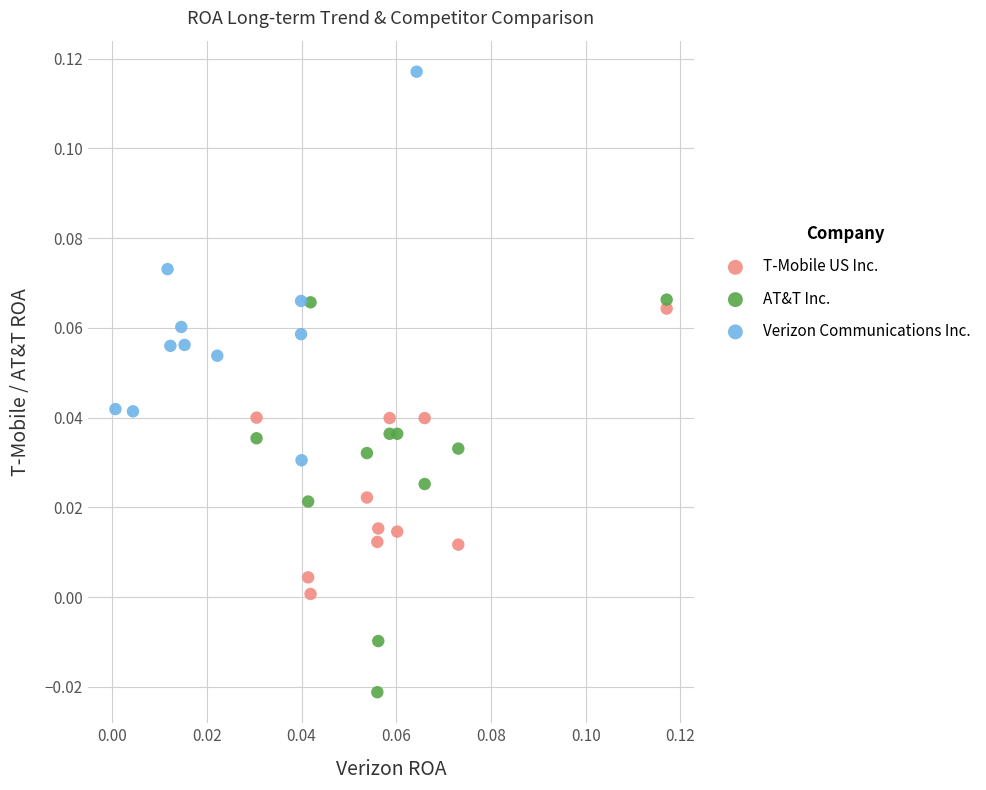

Which series contains the lowest Y value?

AT&T Inc.